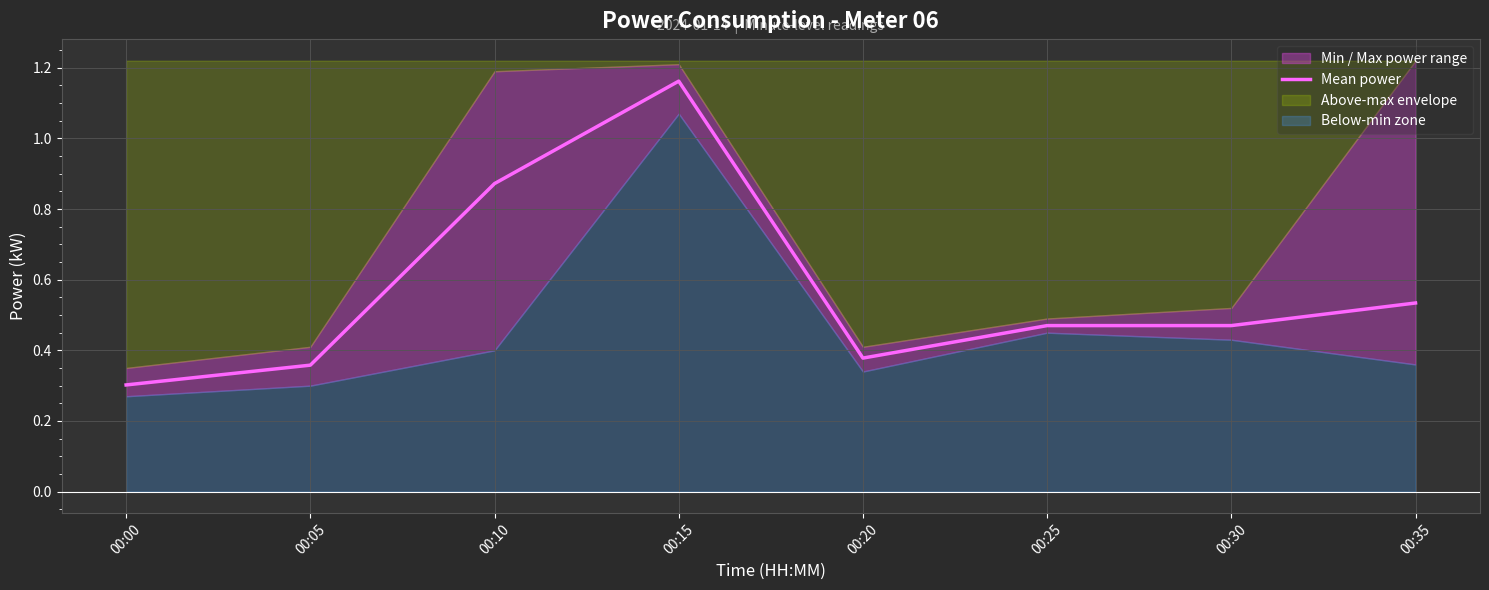

Reading left to right, transcribe all the data shown in this chart.

0.3	0.4	0.9	1.2	0.4	0.5	0.5	0.5